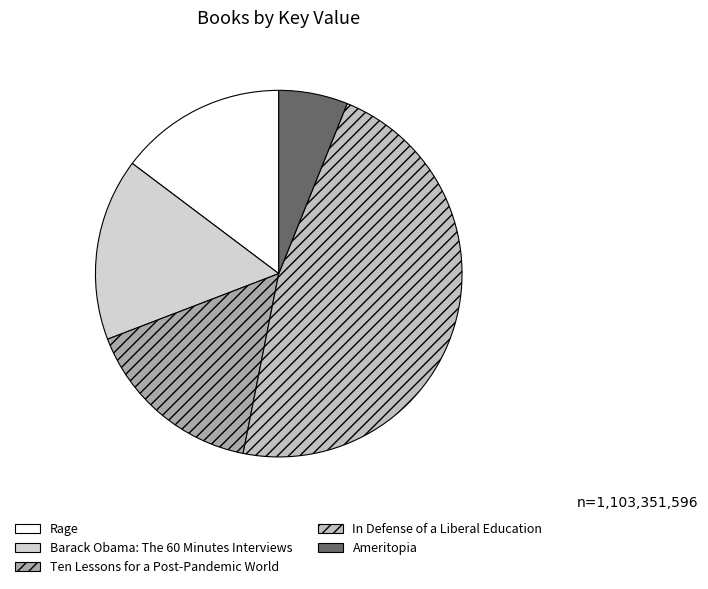

Rank the categories by value from highest to lowest.

In Defense of a Liberal Education, Barack Obama: The 60 Minutes Interviews, Ten Lessons for a Post-Pandemic World, Rage, Ameritopia